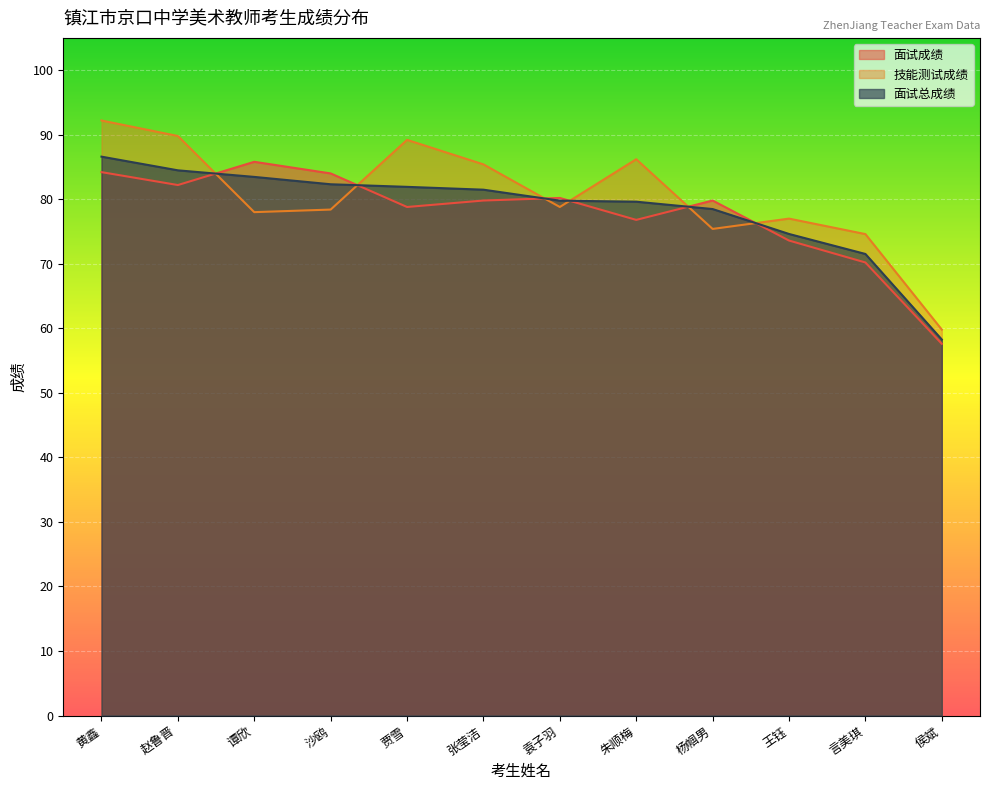

Reading right to left, extract all data points from this chart.

面试成绩: 侯斌=57.6	言美琪=70.2	王钰=73.6	杨帼男=79.8	朱顺梅=76.8	袁子羽=80.2	张莹洁=79.8	贾雪=78.8	沙鸥=84.0	谭欣=85.8	赵鲁晋=82.2	黄鑫=84.2
技能测试成绩: 侯斌=59.8	言美琪=74.6	王钰=77.0	杨帼男=75.4	朱顺梅=86.2	袁子羽=78.8	张莹洁=85.4	贾雪=89.2	沙鸥=78.4	谭欣=78.0	赵鲁晋=89.8	黄鑫=92.2
面试总成绩: 侯斌=58.3	言美琪=71.5	王钰=74.6	杨帼男=78.5	朱顺梅=79.6	袁子羽=79.8	张莹洁=81.5	贾雪=81.9	沙鸥=82.3	谭欣=83.5	赵鲁晋=84.5	黄鑫=86.6